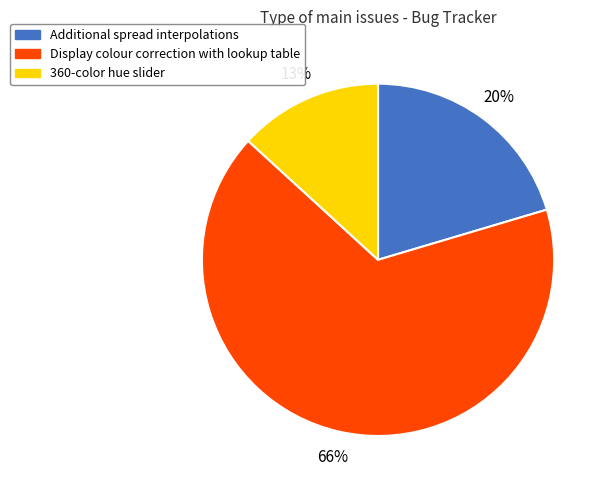

To the nearest percent, what is the difference between the Display colour correction with lookup table and Additional spread interpolations slice percentages?

46%